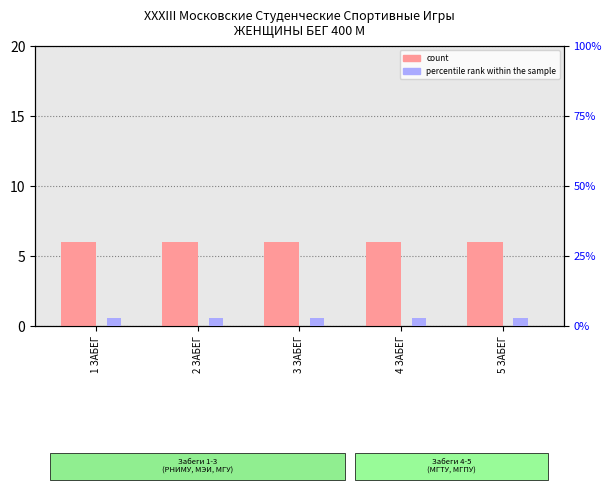

Reading left to right, transcribe all the data shown in this chart.

count: 6	6	6	6	6
percentile rank within the sample: 3	3	3	3	3